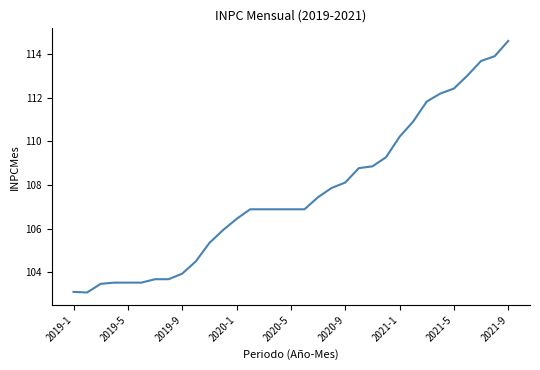

What is the maximum value shown in the chart?

114.6